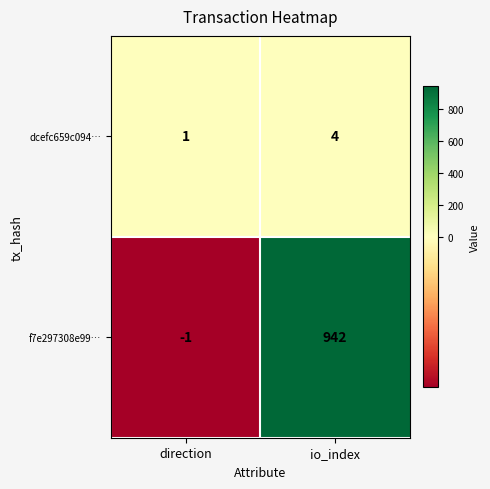

What is the spread (max minus min) of values at io_index?

938